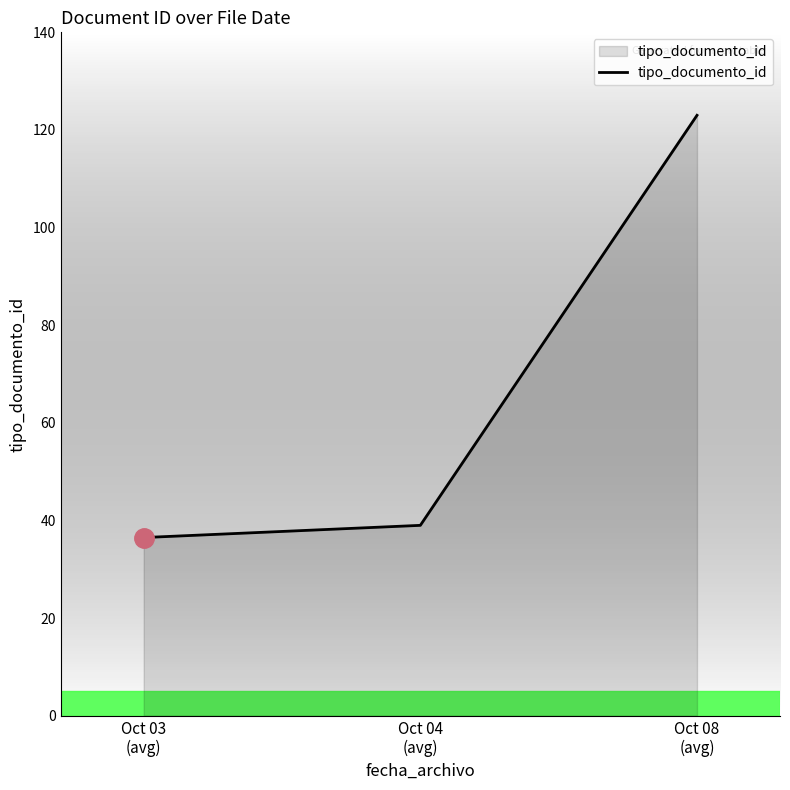

What is the change in value from Oct 04
(avg) to Oct 08
(avg)?

+84.0